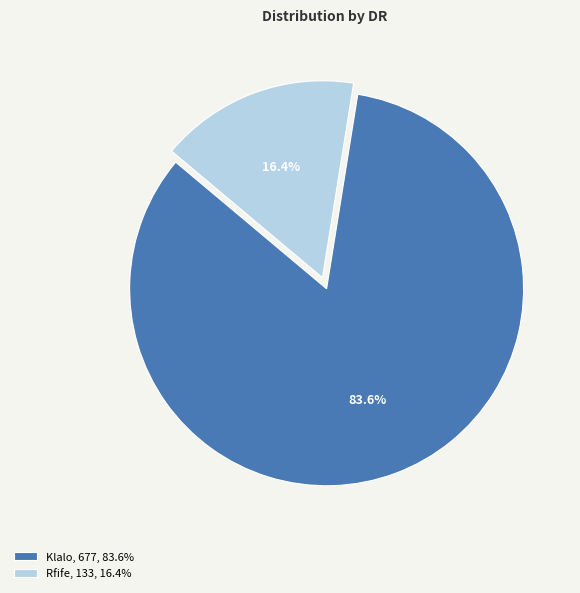

Rank the categories by value from lowest to highest.

Rfife, Klalo